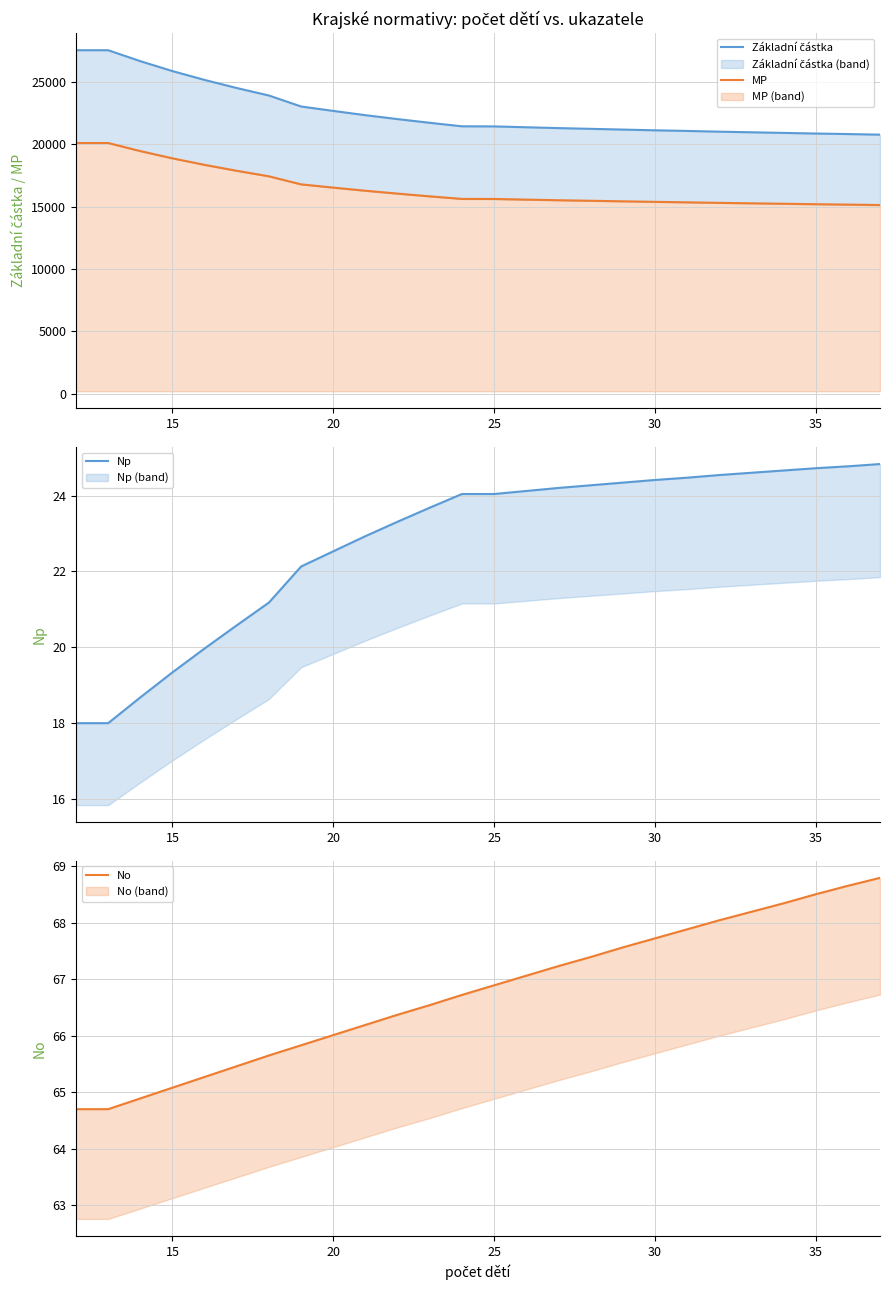

What are all the series names shown in the legend?

Základní částka, MP, Np, No